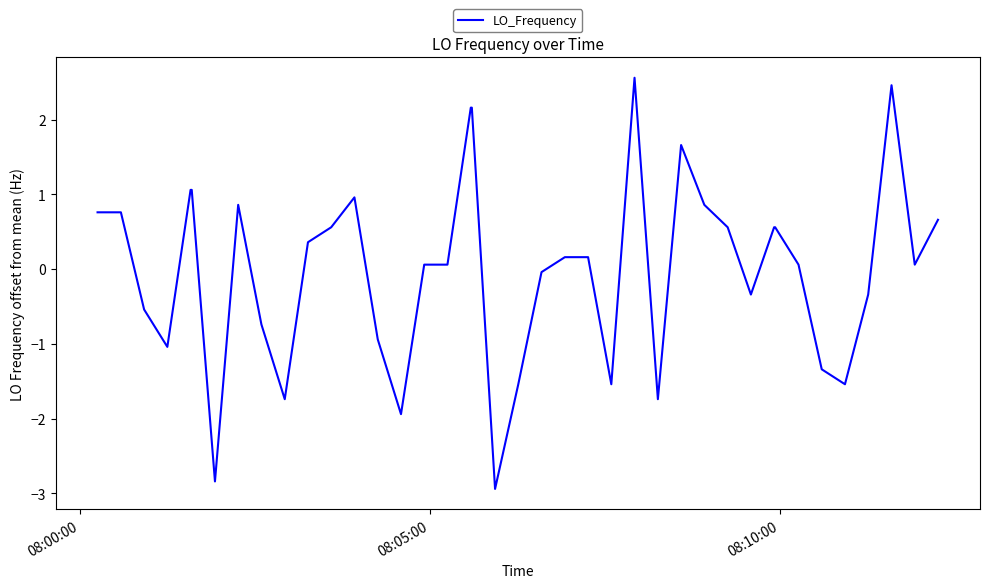

What is the maximum value shown in the chart?

2.6